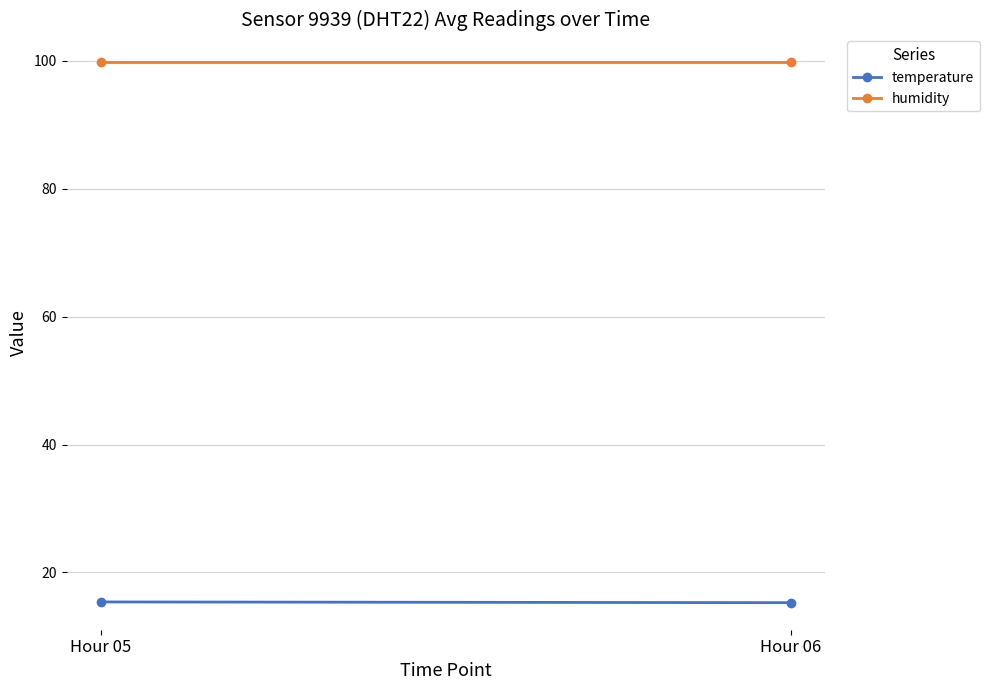

What is the sum of the temperature values at Hour 06 and Hour 05?

30.7